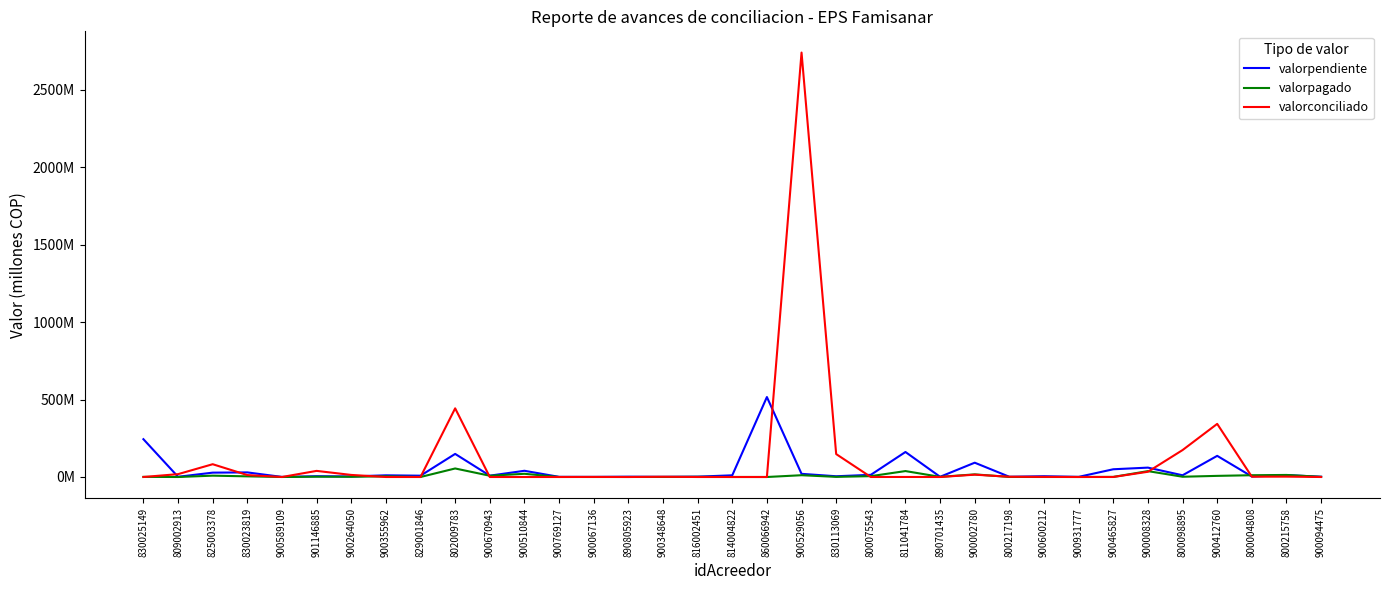

Does the chart display data point markers on the line(s)?

No